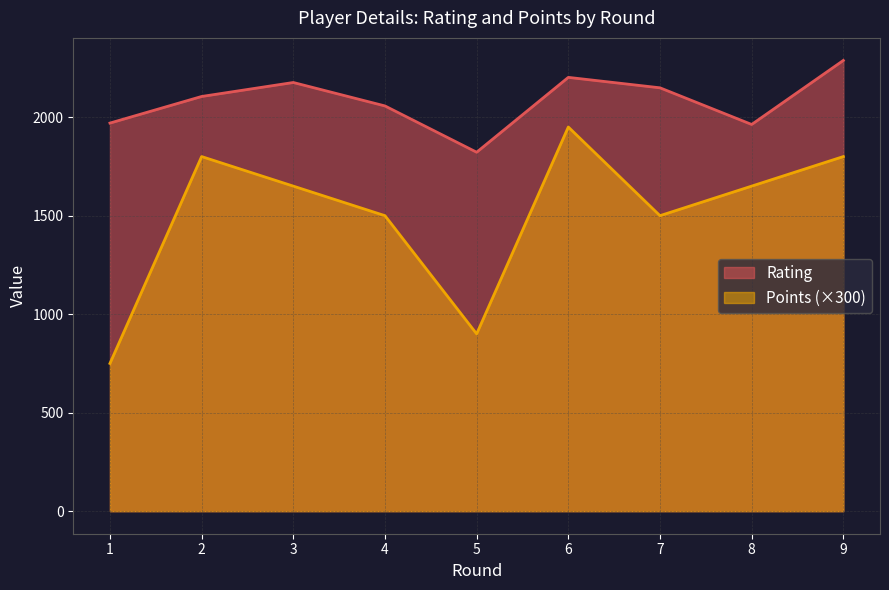

At which category is the sum across all series the highest?

6